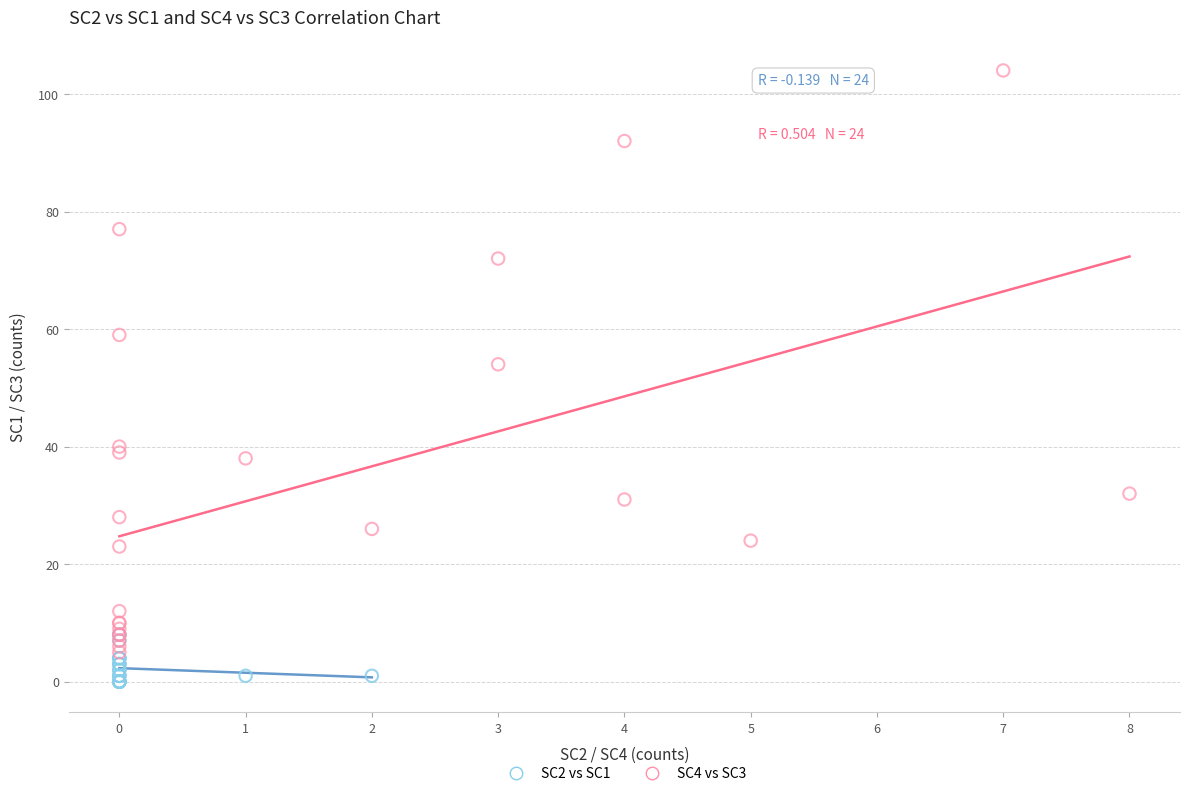

Which series reaches the minimum Y coordinate?

SC2 vs SC1